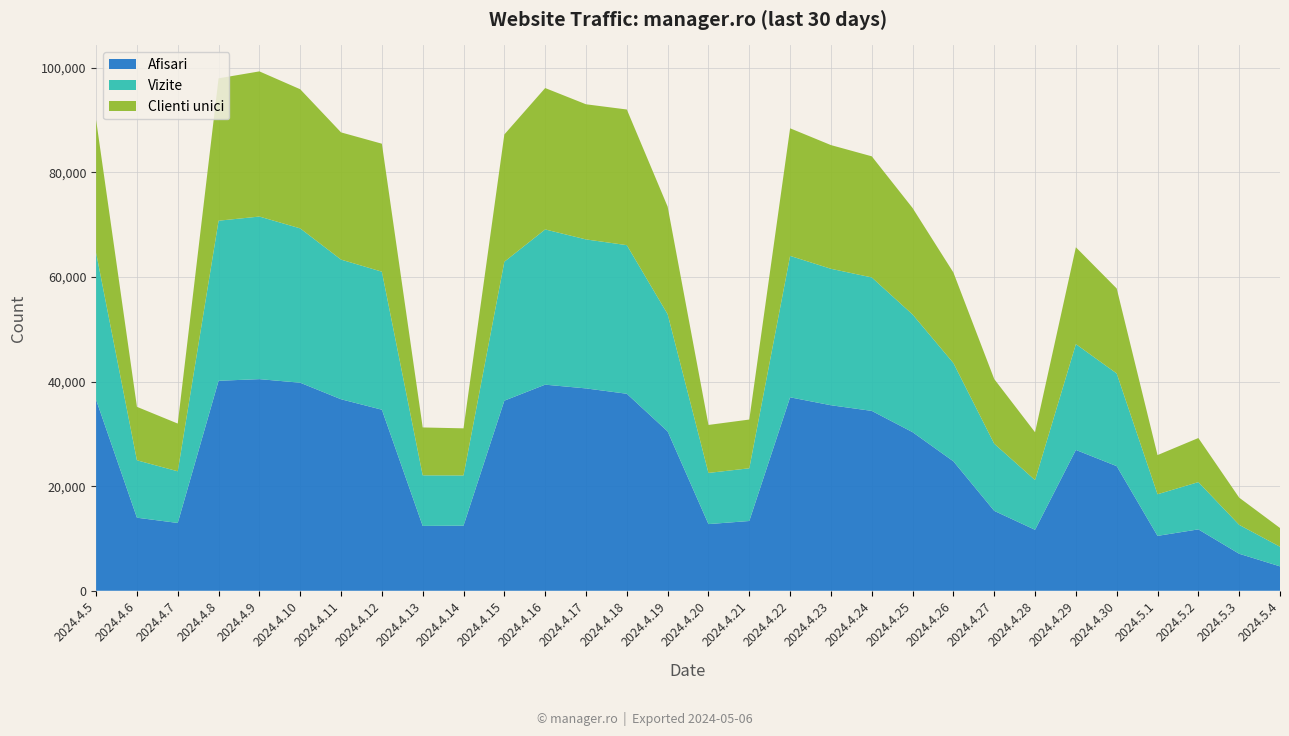

Reading left to right, what are all the values shown in this chart?

Afisari: 2024.4.5=36526	2024.4.6=13977	2024.4.7=12971	2024.4.8=40164	2024.4.9=40477	2024.4.10=39792	2024.4.11=36628	2024.4.12=34631	2024.4.13=12406	2024.4.14=12457	2024.4.15=36361	2024.4.16=39421	2024.4.17=38703	2024.4.18=37680	2024.4.19=30477	2024.4.20=12753	2024.4.21=13347	2024.4.22=37000	2024.4.23=35485	2024.4.24=34404	2024.4.25=30336	2024.4.26=24756	2024.4.27=15283	2024.4.28=11661	2024.4.29=26939	2024.4.30=23838	2024.5.1=10501	2024.5.2=11743	2024.5.3=7080	2024.5.4=4672
Vizite: 2024.4.5=28121	2024.4.6=10977	2024.4.7=9881	2024.4.8=30615	2024.4.9=31095	2024.4.10=29515	2024.4.11=26710	2024.4.12=26396	2024.4.13=9673	2024.4.14=9597	2024.4.15=26569	2024.4.16=29688	2024.4.17=28495	2024.4.18=28423	2024.4.19=22422	2024.4.20=9787	2024.4.21=10080	2024.4.22=27049	2024.4.23=26097	2024.4.24=25525	2024.4.25=22507	2024.4.26=18797	2024.4.27=12844	2024.4.28=9510	2024.4.29=20240	2024.4.30=17724	2024.5.1=7960	2024.5.2=9039	2024.5.3=5530	2024.5.4=3751
Clienti unici: 2024.4.5=25411	2024.4.6=10225	2024.4.7=9126	2024.4.8=27231	2024.4.9=27764	2024.4.10=26610	2024.4.11=24331	2024.4.12=24477	2024.4.13=9157	2024.4.14=9012	2024.4.15=24341	2024.4.16=27041	2024.4.17=25847	2024.4.18=25943	2024.4.19=20566	2024.4.20=9177	2024.4.21=9320	2024.4.22=24402	2024.4.23=23658	2024.4.24=23163	2024.4.25=20361	2024.4.26=17313	2024.4.27=12365	2024.4.28=9143	2024.4.29=18519	2024.4.30=16255	2024.5.1=7490	2024.5.2=8431	2024.5.3=5201	2024.5.4=3582